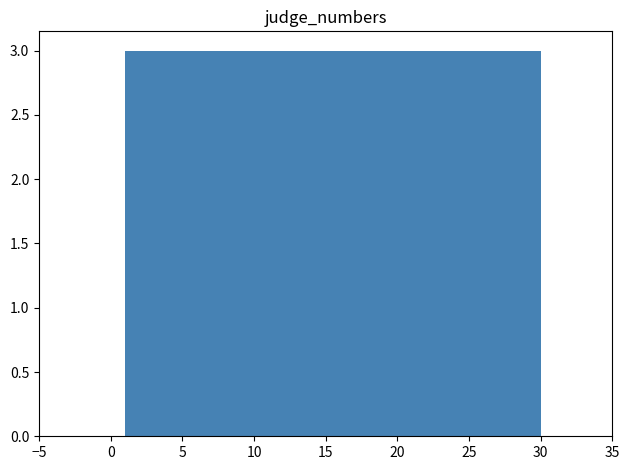

Reading left to right, list every bar in this chart as the range it spans on the x-axis followed by its height. Neither the bar edges nor the heights are printed on the chart, so give them approximately, as read against the axes.

1.0 to 3.9: 3
3.9 to 6.8: 3
6.8 to 9.7: 3
9.7 to 12.6: 3
12.6 to 15.5: 3
15.5 to 18.4: 3
18.4 to 21.3: 3
21.3 to 24.2: 3
24.2 to 27.1: 3
27.1 to 30.0: 3